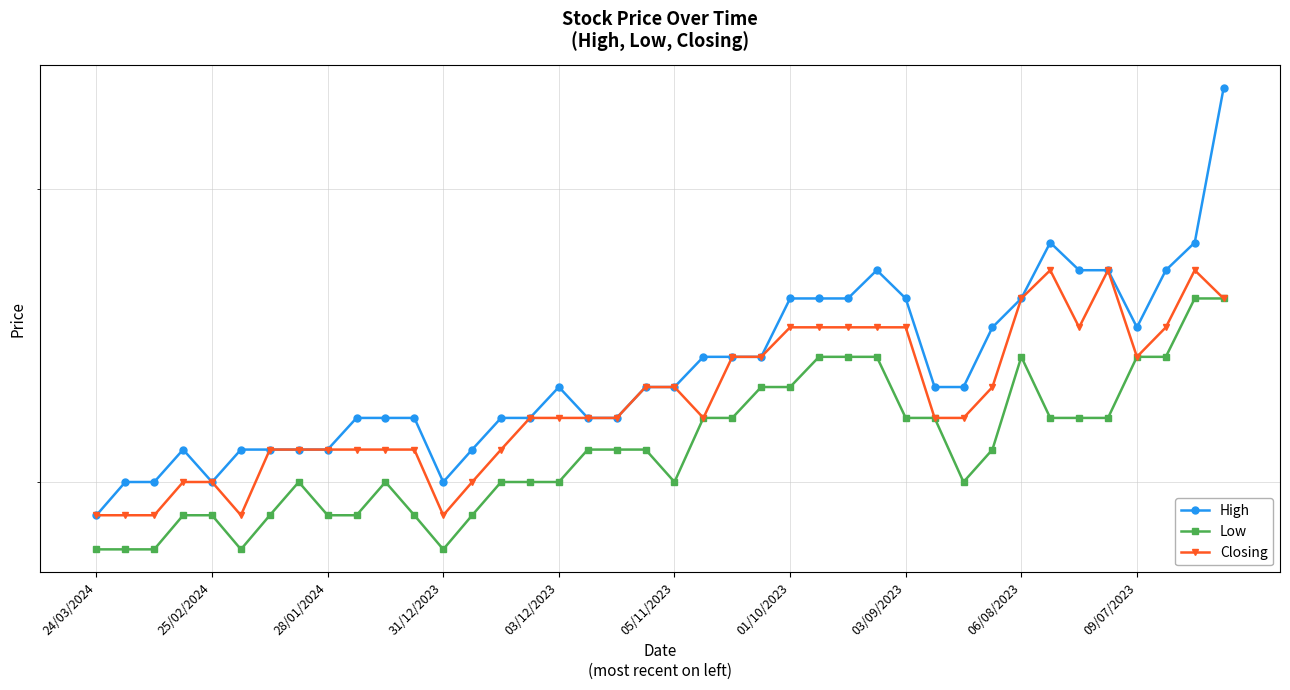

How many lines are shown in the chart?

3